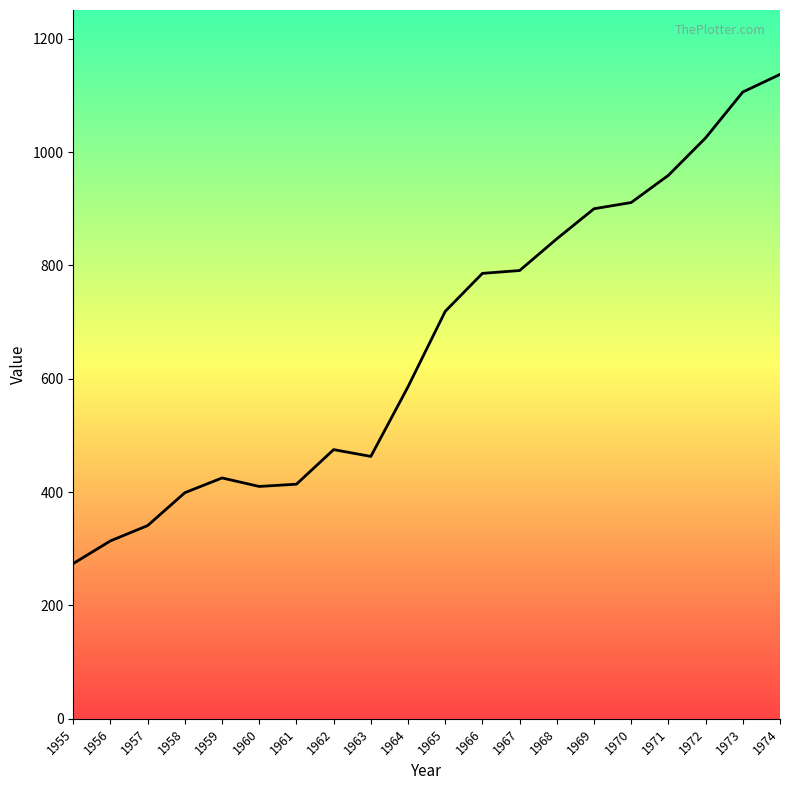

True or false: the data shows 775 at 1964.

False